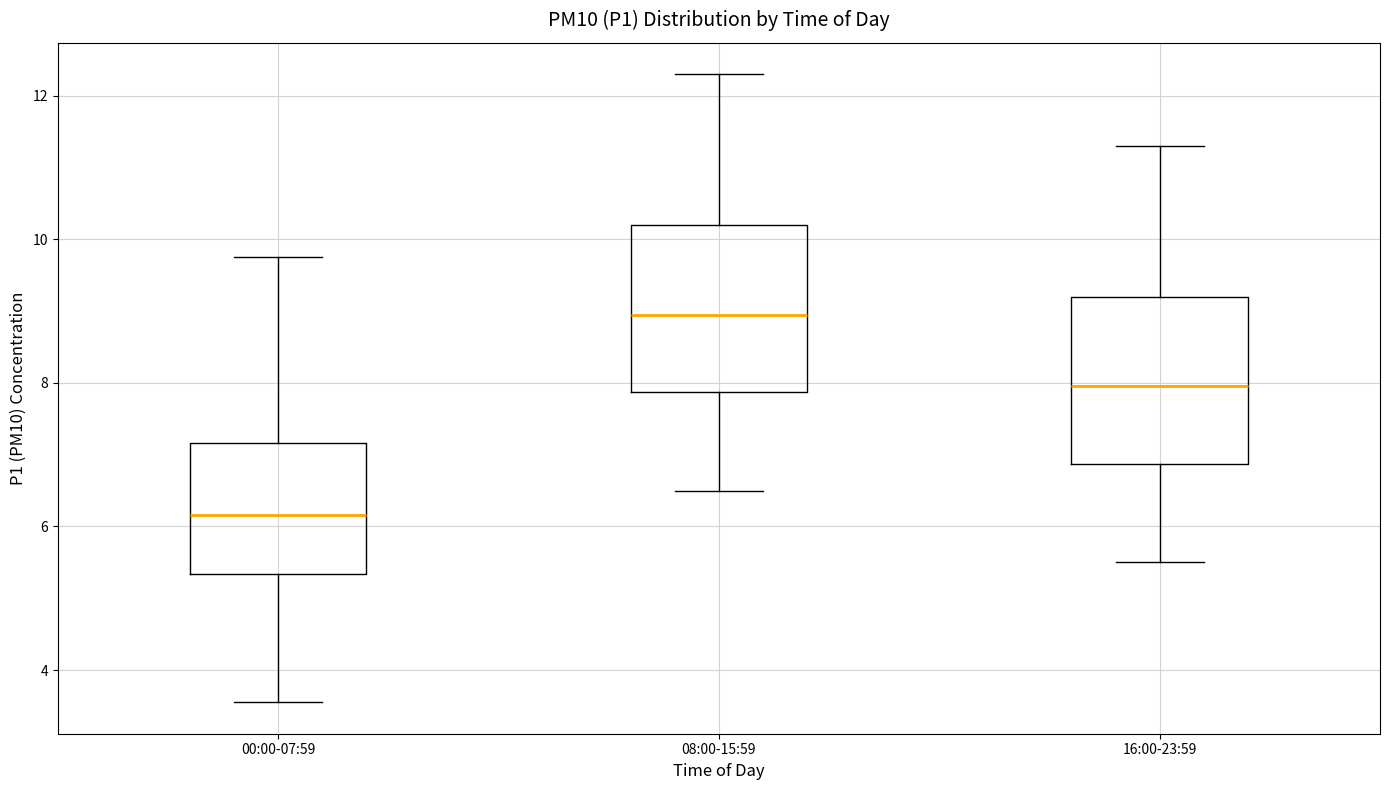

Reading left to right, read every box against the y-axis: the position of its median line, the range the box covers, and the ends of its whiskers. The values are not printed on the chart, so give them approximately, as read against the axis.

00:00-07:59: median 6.2, box 5.4 to 7.2, whiskers 3.6 to 9.8
08:00-15:59: median 9.0, box 7.8 to 10.2, whiskers 6.6 to 12.4
16:00-23:59: median 8.0, box 6.8 to 9.2, whiskers 5.6 to 11.4